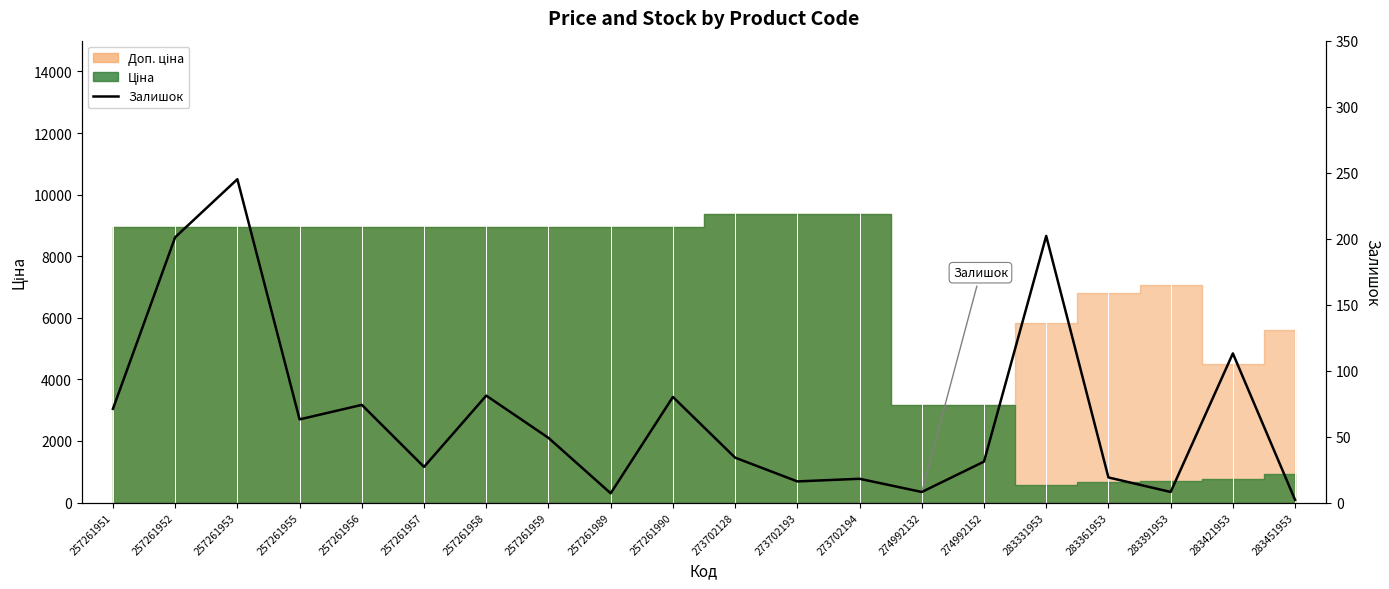

Approximately how many times larger is the value at 257261953 compared to 273702193?

15.3